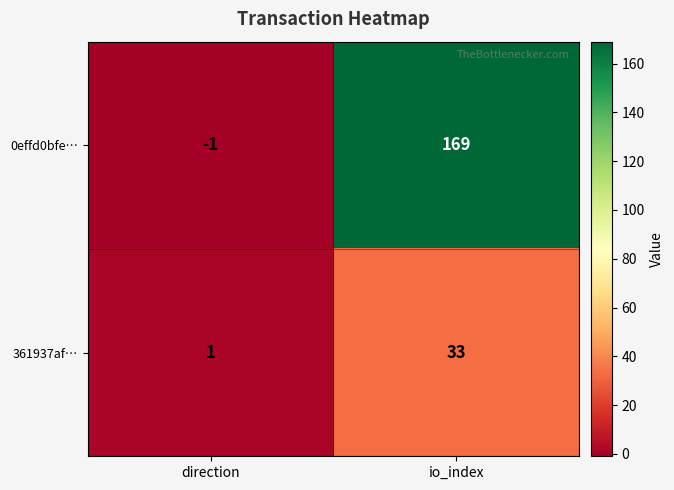

What is the smallest value displayed?

-1